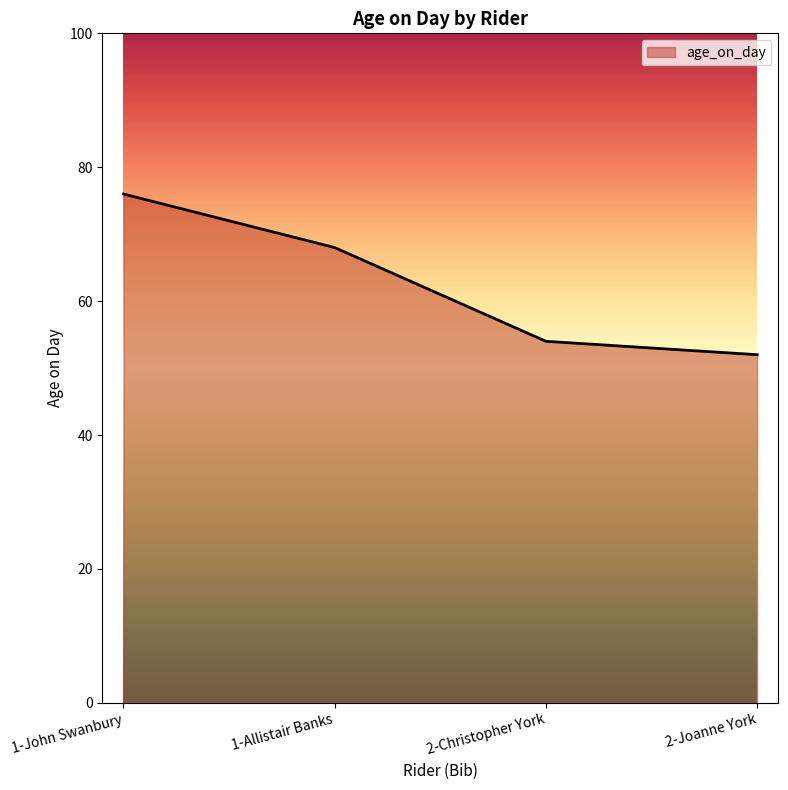

Which label corresponds to the largest value in the chart?

1-John Swanbury